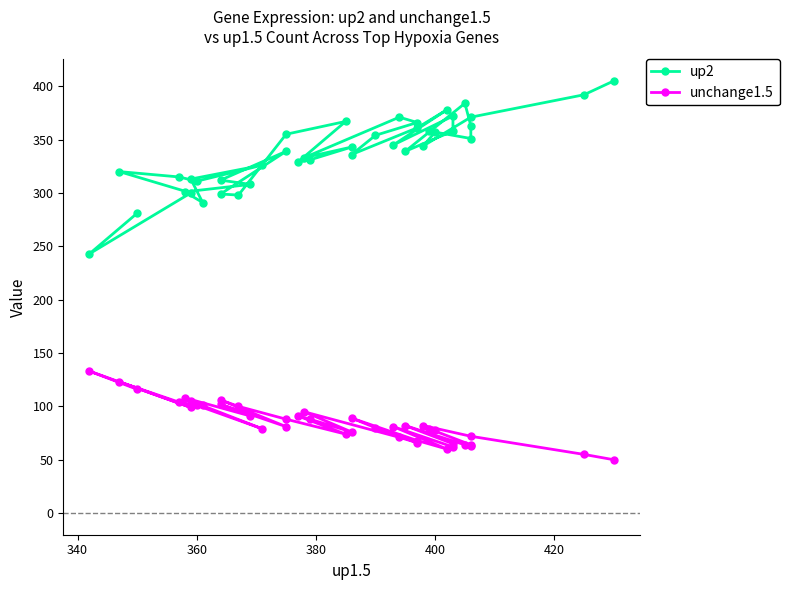

True or false: unchange1.5 and up2 intersect in this chart.

False